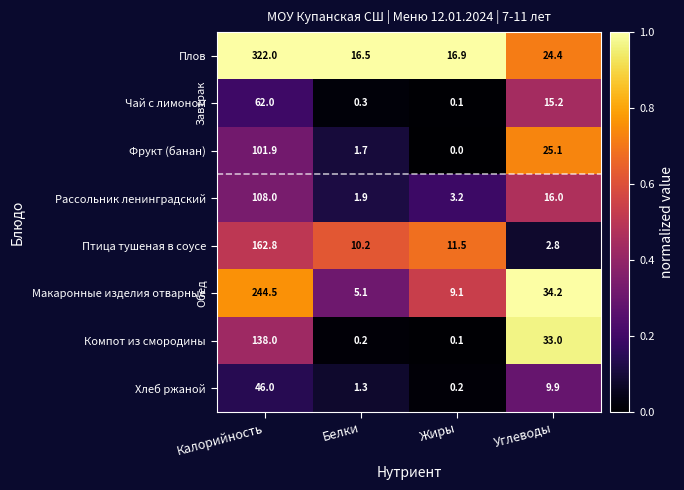

The Макаронные изделия отварные series shows 9.1 at Жиры. True or false?

True